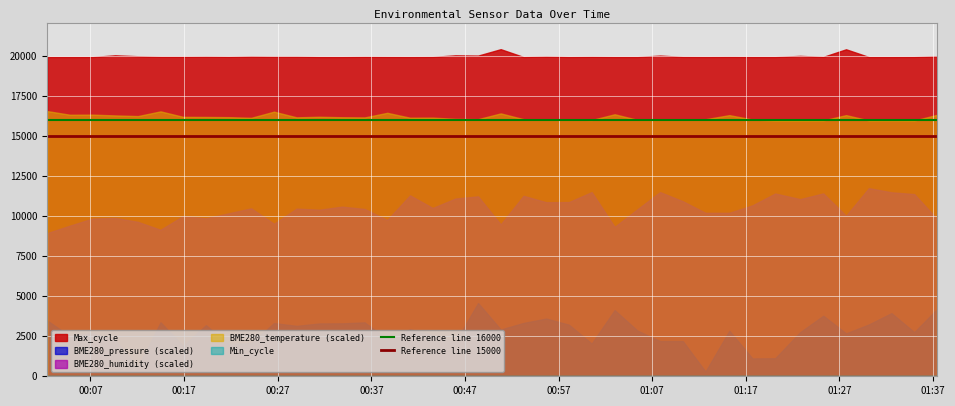

True or false: Reference line 16000 has a value of 16000 at 00:07.

True